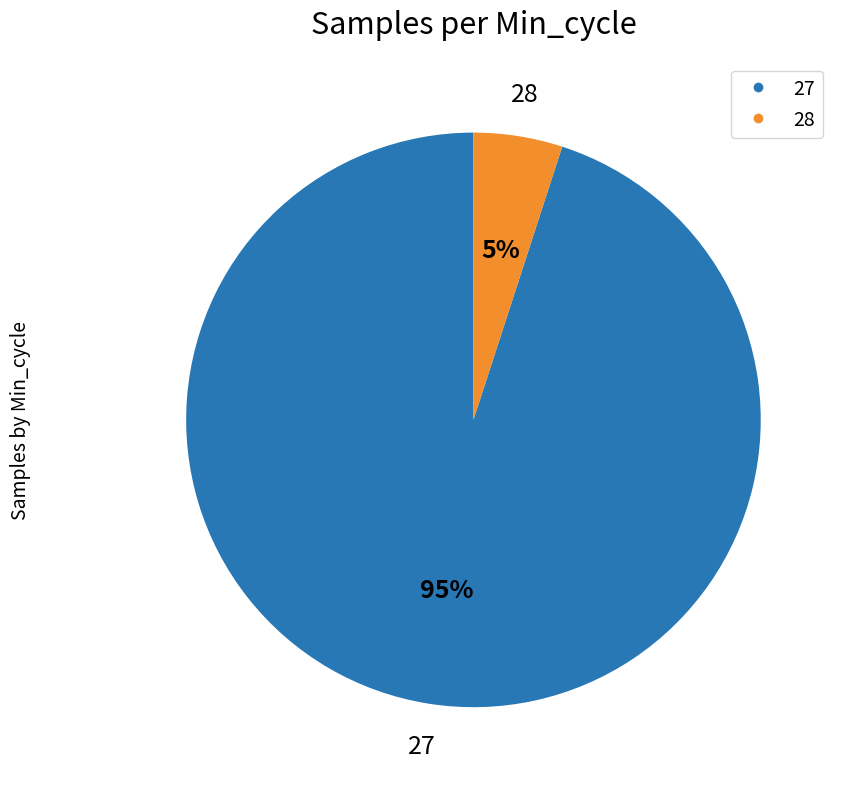

Count the number of slices in the pie.

2